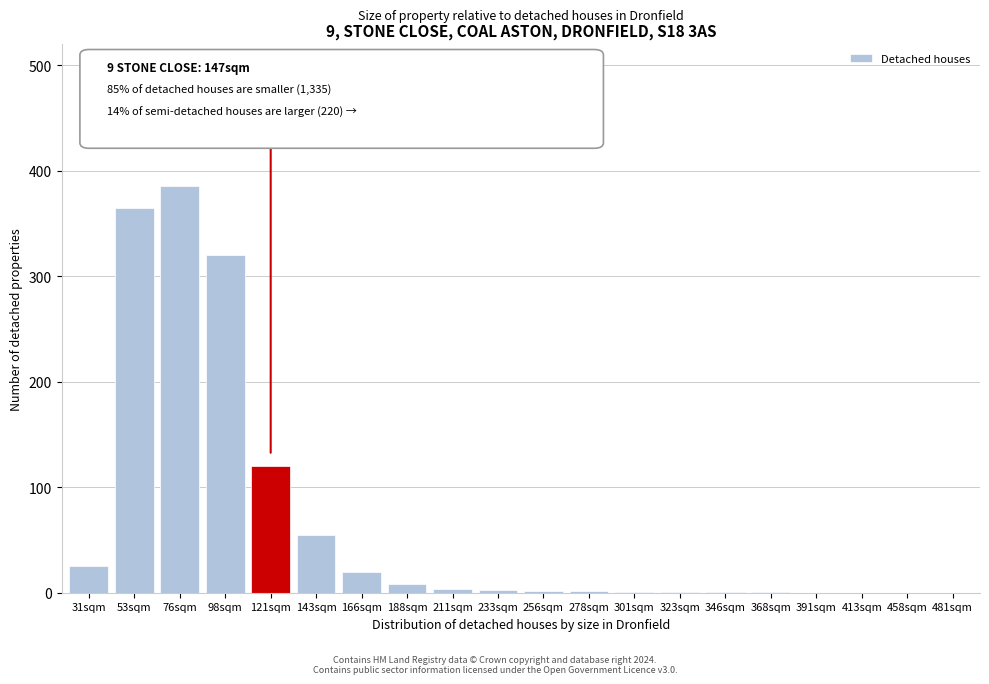

What is the sum of all values?

1313